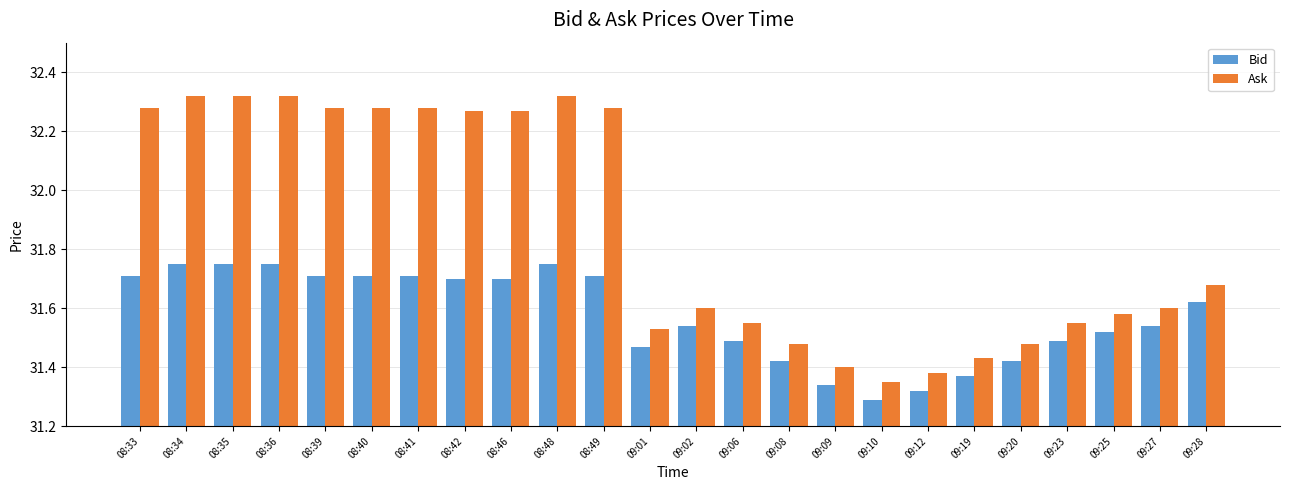

Which category has the lowest value across all series?

09:10